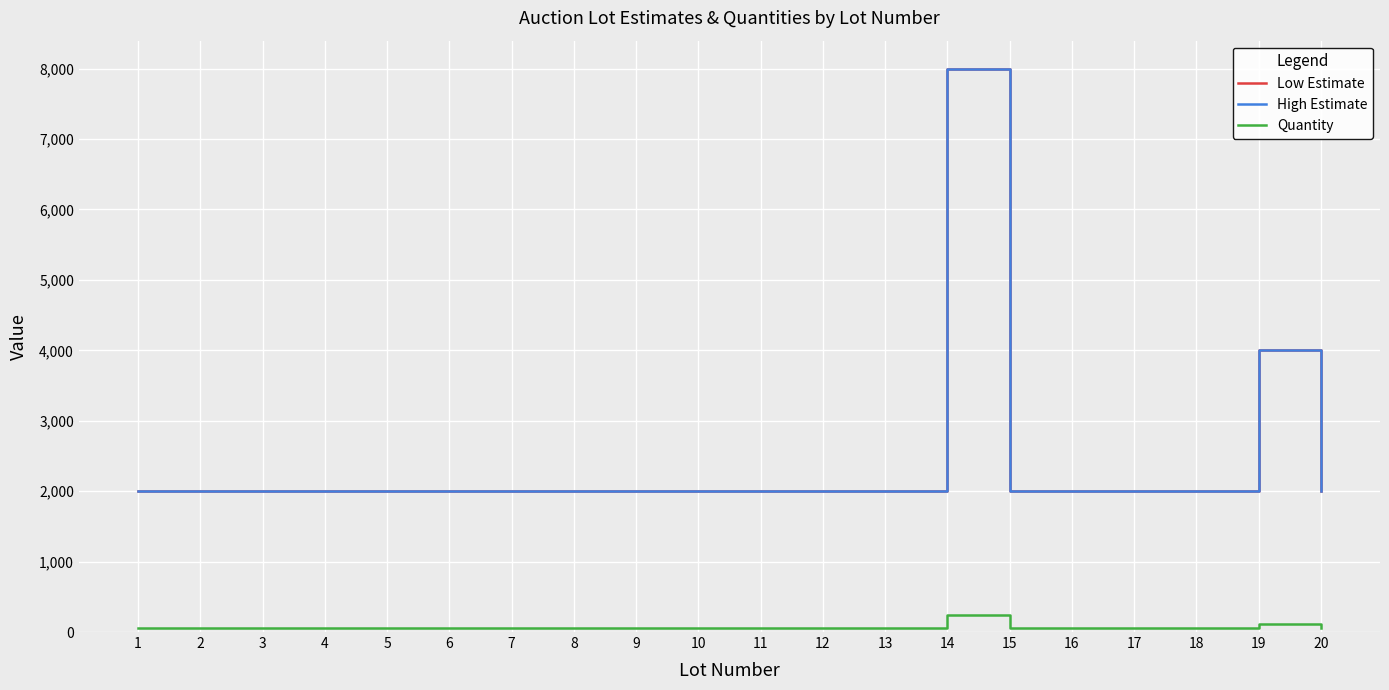

What is the value of the High Estimate point at the 3rd from the left?

2000